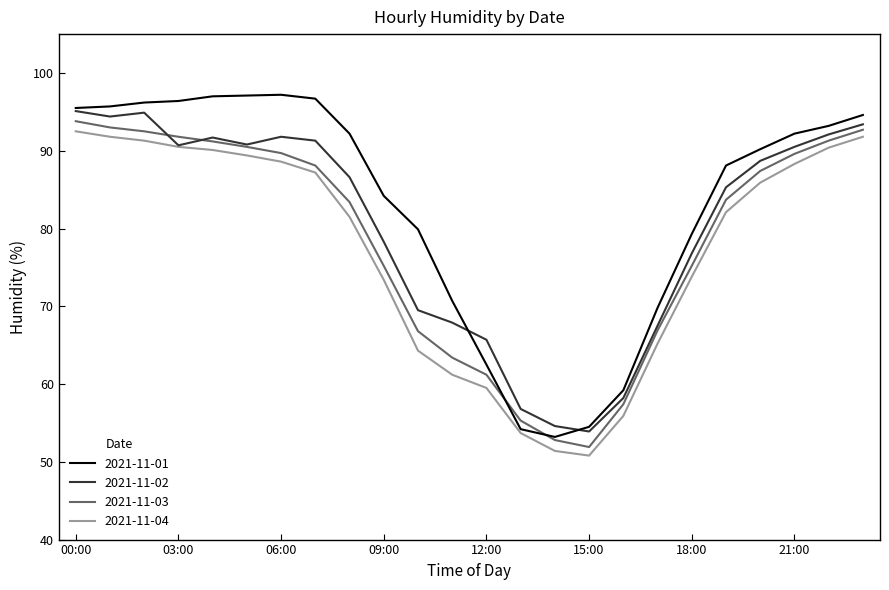

Which series has the largest total across all categories?

2021-11-01